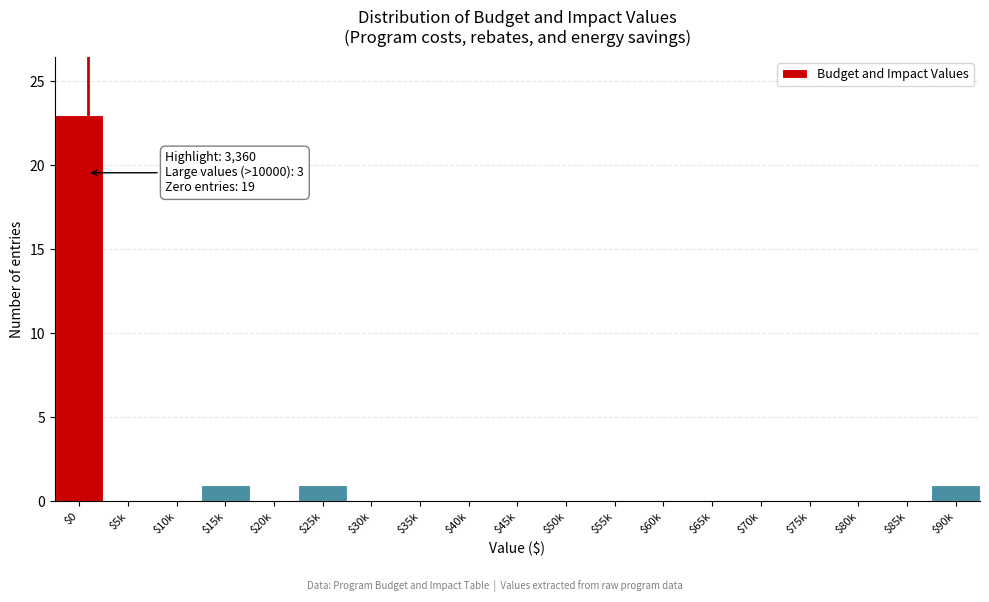

What is the maximum value shown in the chart?

23